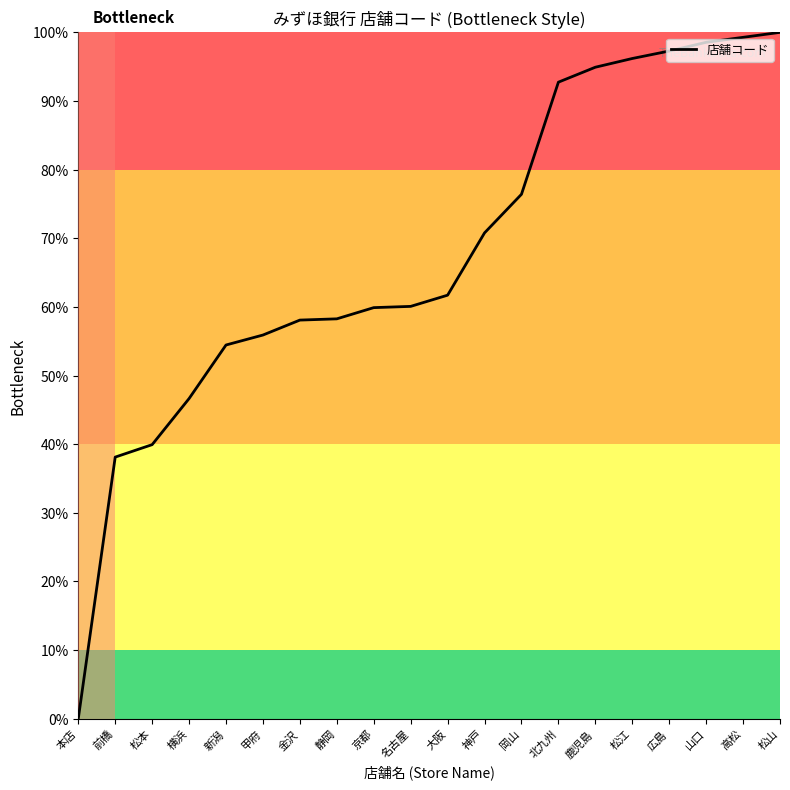

What position from the left is 京都?

9